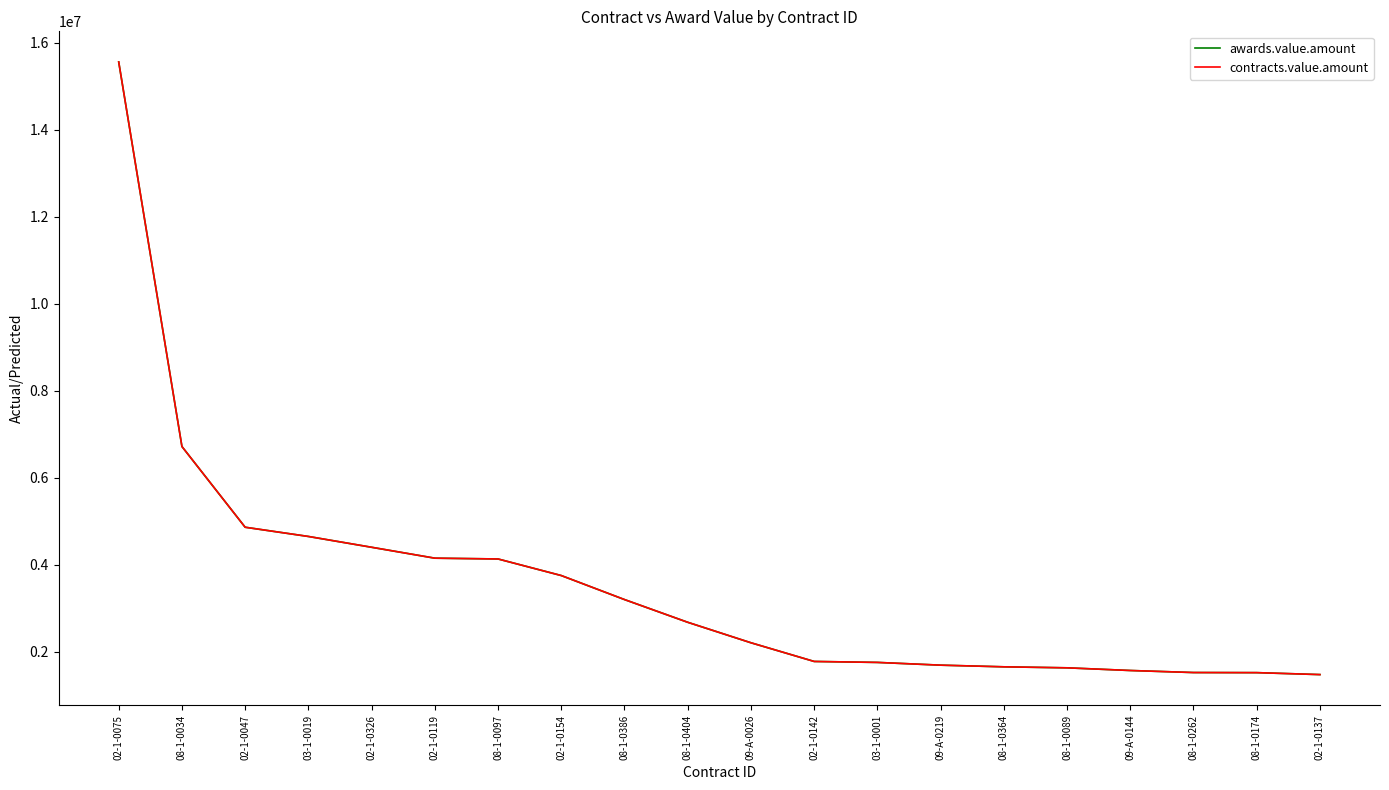

Does the chart have visible grid lines?

No